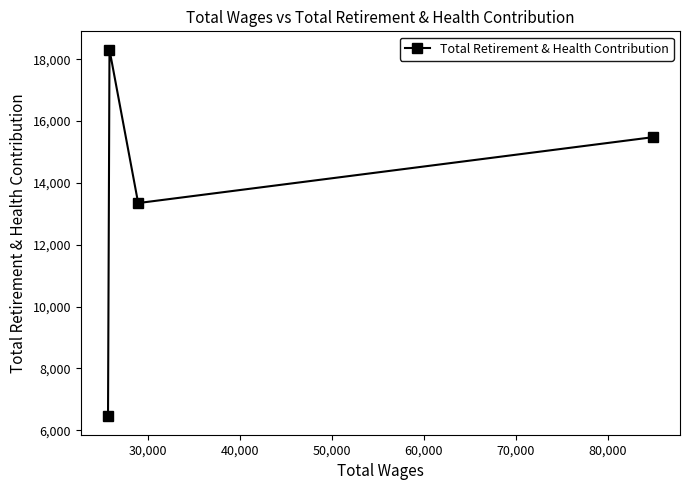

What is the value of the 3rd point from the left?

13346